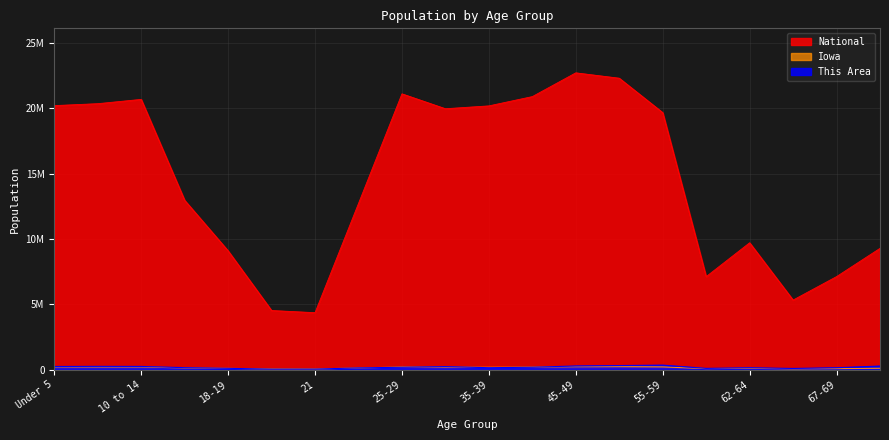

Which series changed the most between 18-19 and 30-34?

National